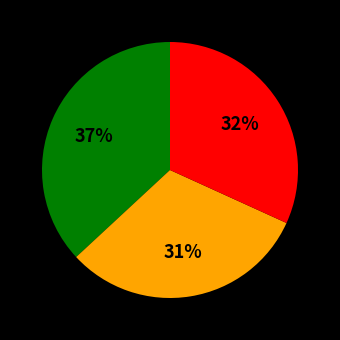

Is there any slice that represents more than half of the pie?

No